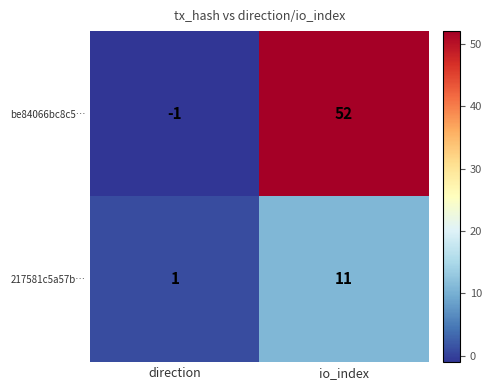

How many data points does each series have?

2